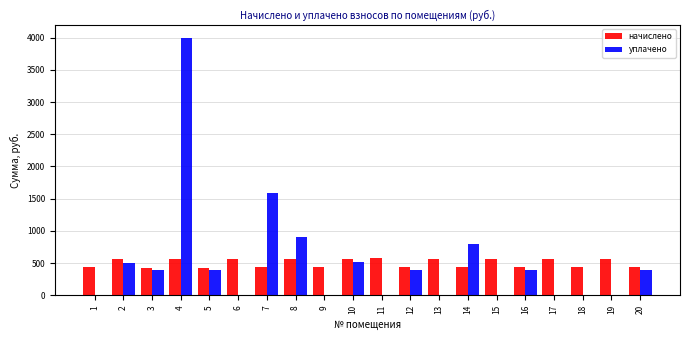

At which category is the sum across all series the highest?

4